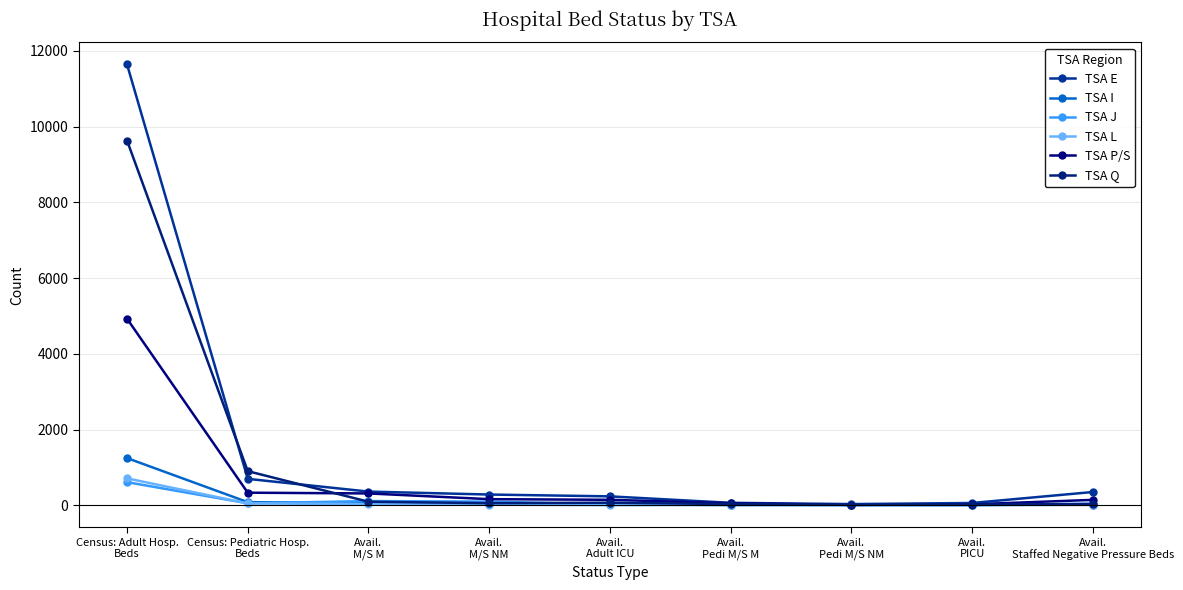

In TSA J, how many points are lower than both neighbors (excluding endpoints)?

2